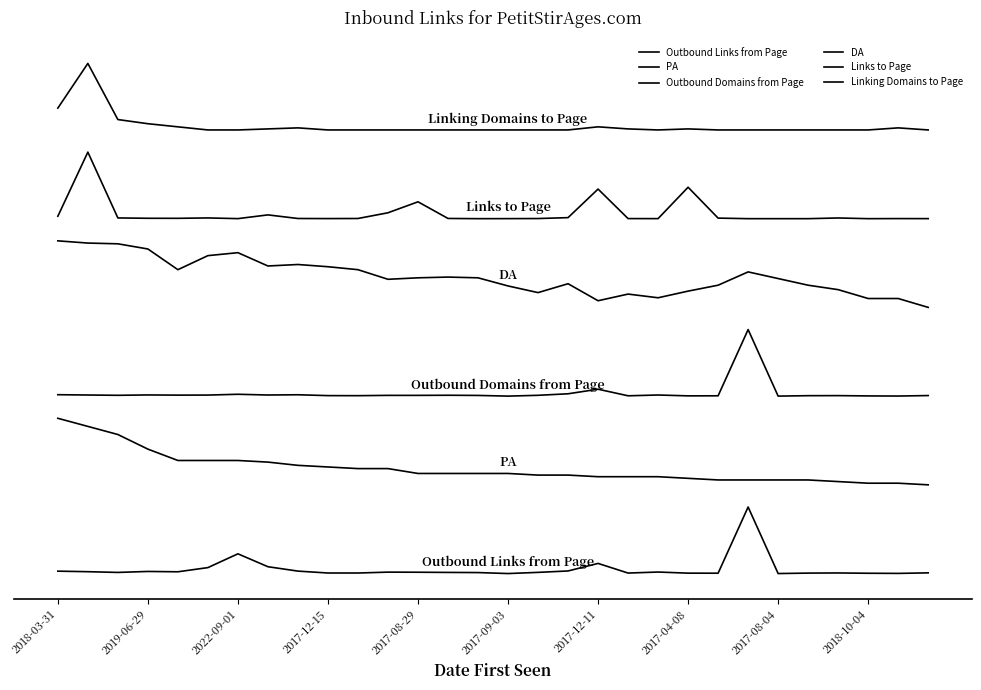

Does the chart display data point markers on the line(s)?

No